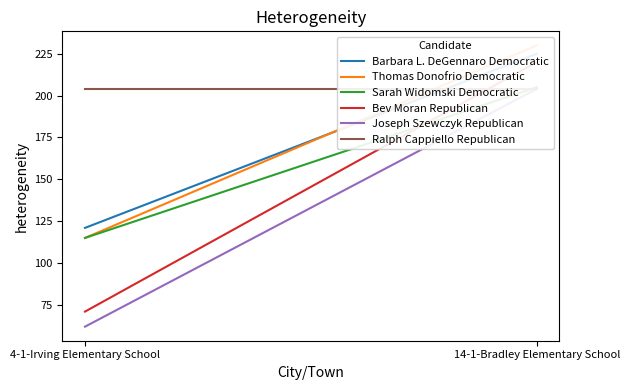

The value of Sarah Widomski Democratic at 4-1-Irving Elementary School is 115. True or false?

True